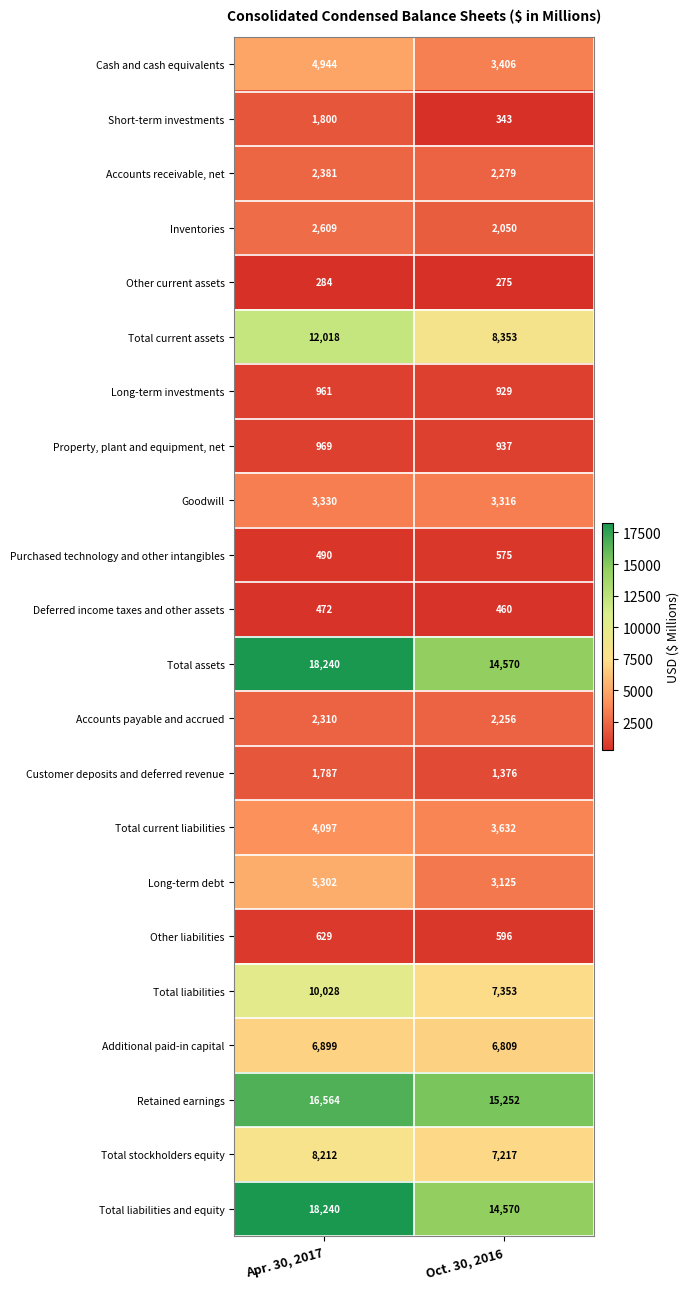

What is the total value across all series at Oct. 30, 2016?

99679